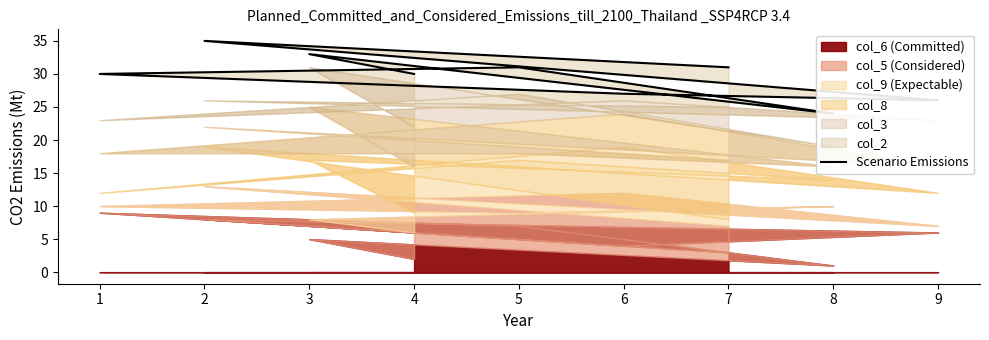

What is the change in value from 8 to 2?

+11